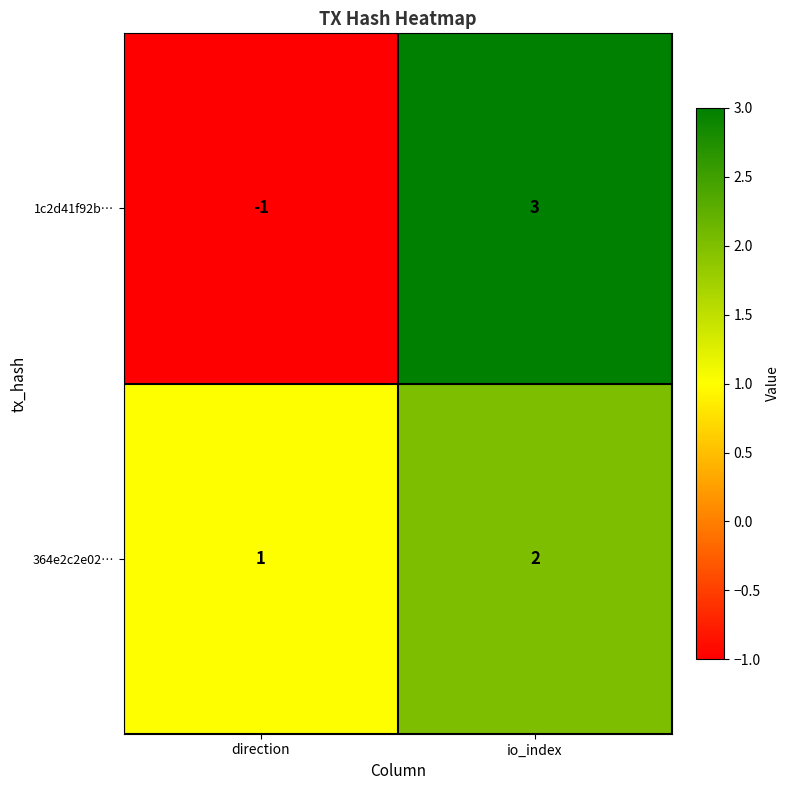

Is it true that 364e2c2e02… equals 3 at io_index?

False